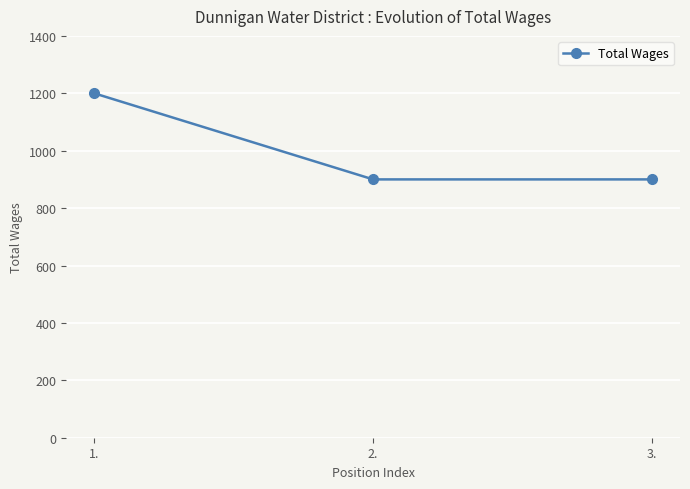

Which label corresponds to the largest value in the chart?

1.